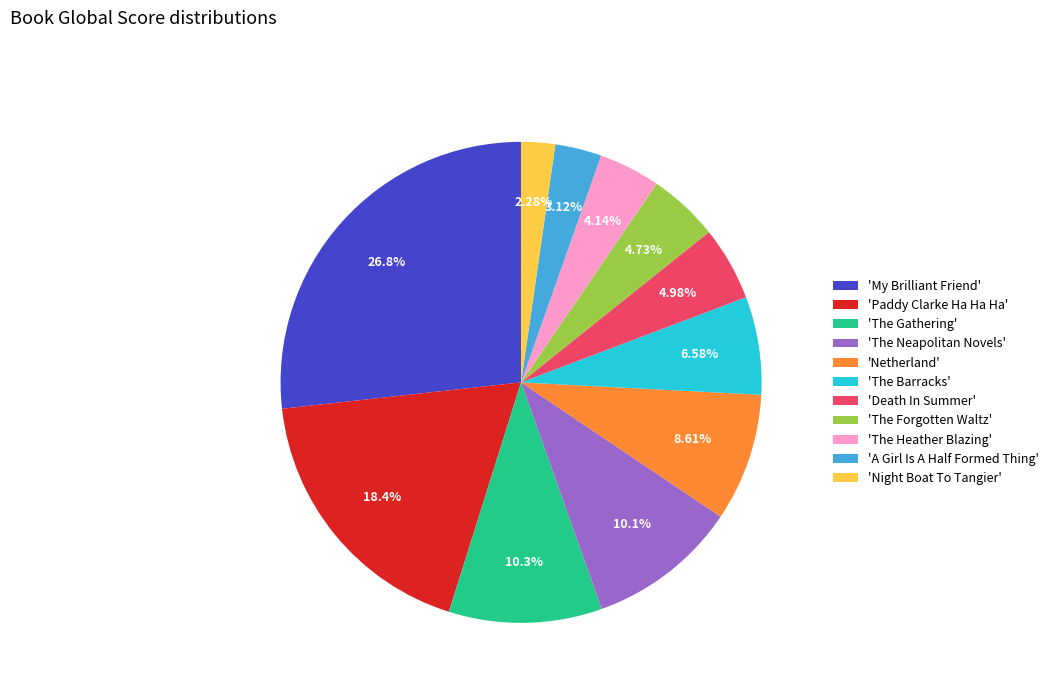

To the nearest percent, what is the average slice percentage?

9%